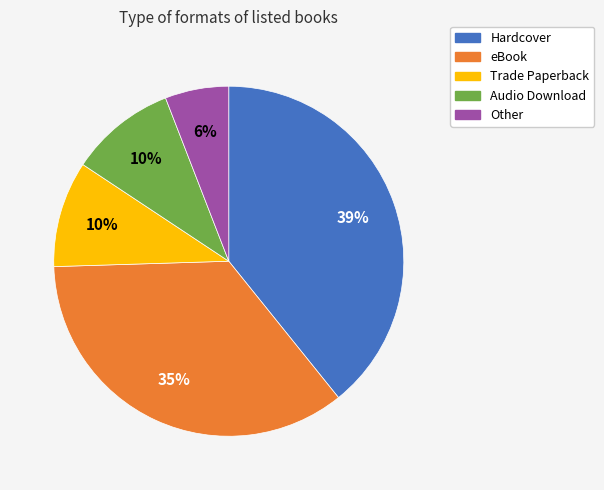

The Trade Paperback slice represents 15% of the pie. True or false?

False